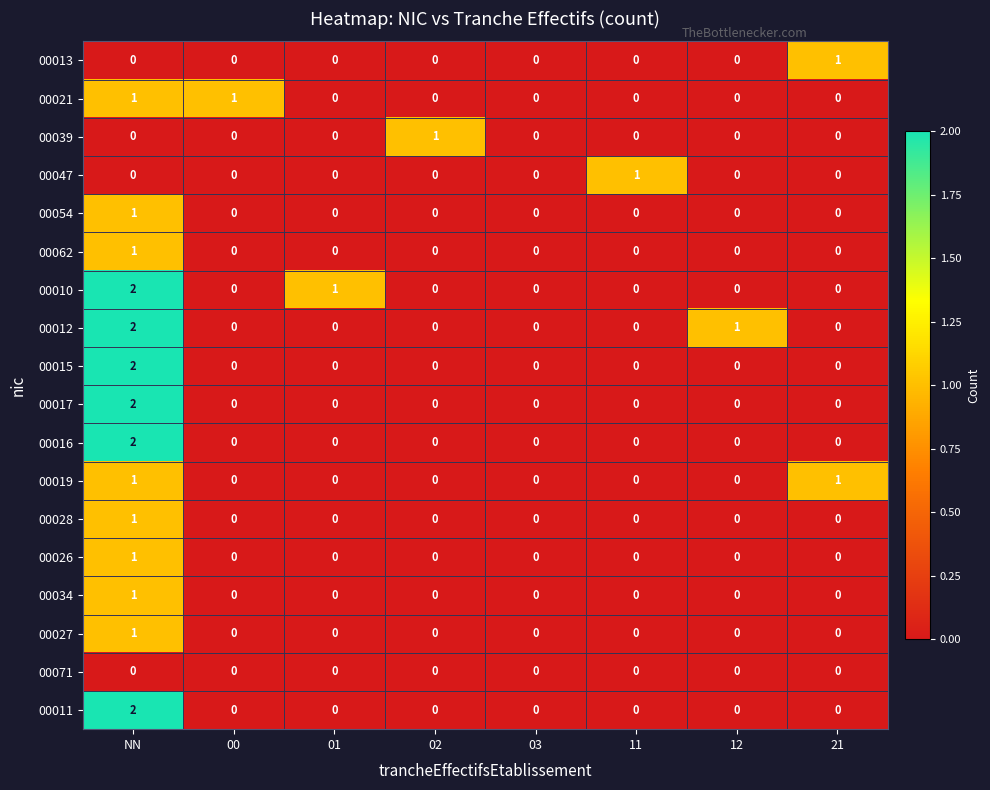

Is the value of 00034 at 03 greater than the value of 00010 at 01?

No